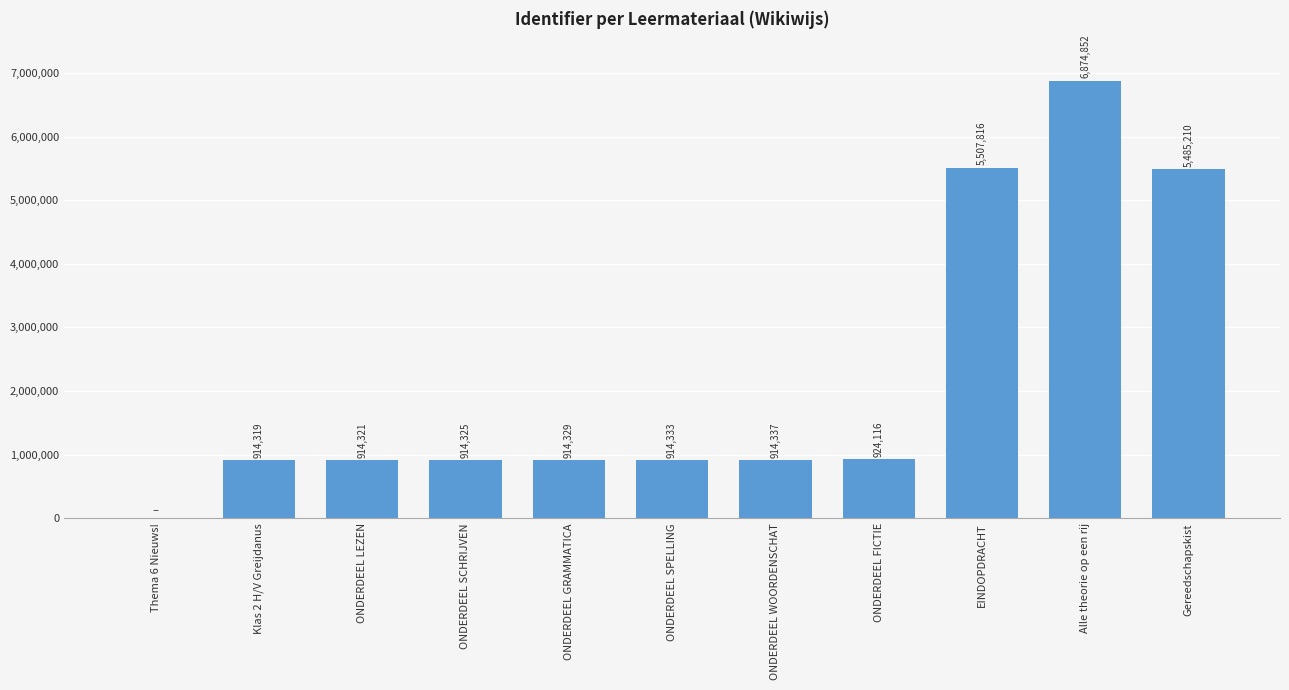

The chart shows a value of 2361745 at Thema 6 Nieuws!. True or false?

False